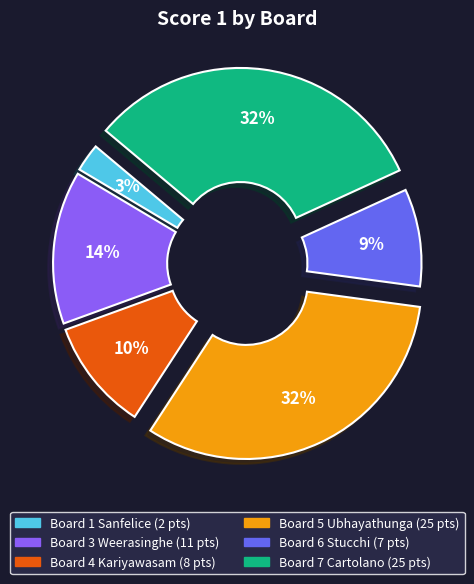

To the nearest percent, what is the combined percentage of Board 4 Kariyawasam and Board 7 Cartolano?

42%